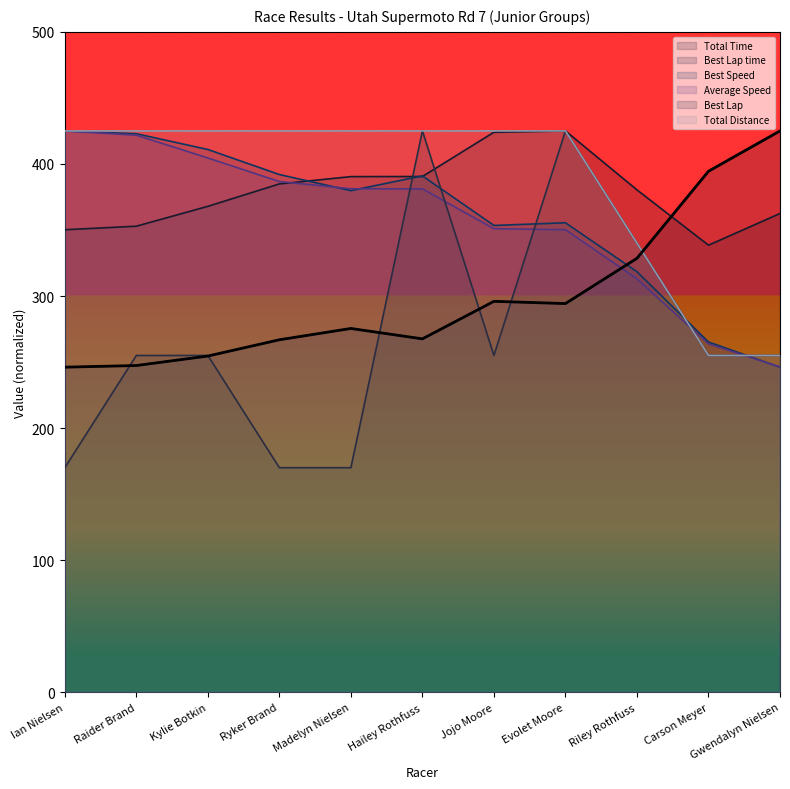

At which category does the chart reach its minimum across all series?

Ian Nielsen